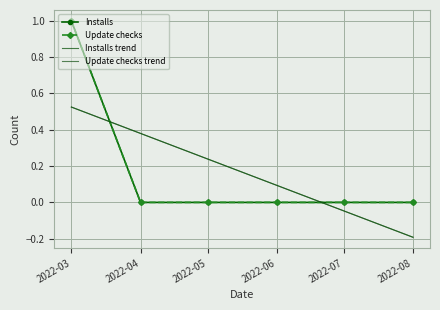

Count the number of data series in this chart.

4